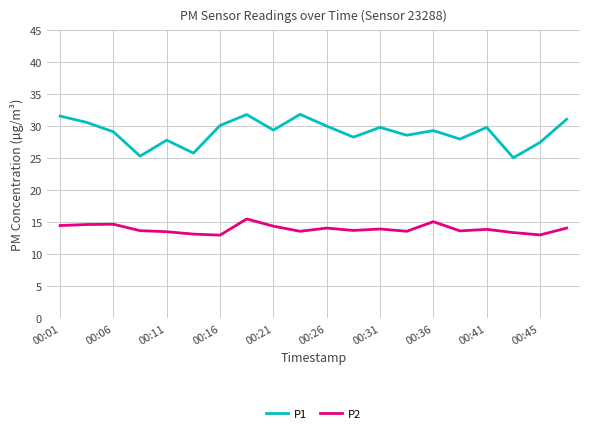

Which series has the largest total across all categories?

P1